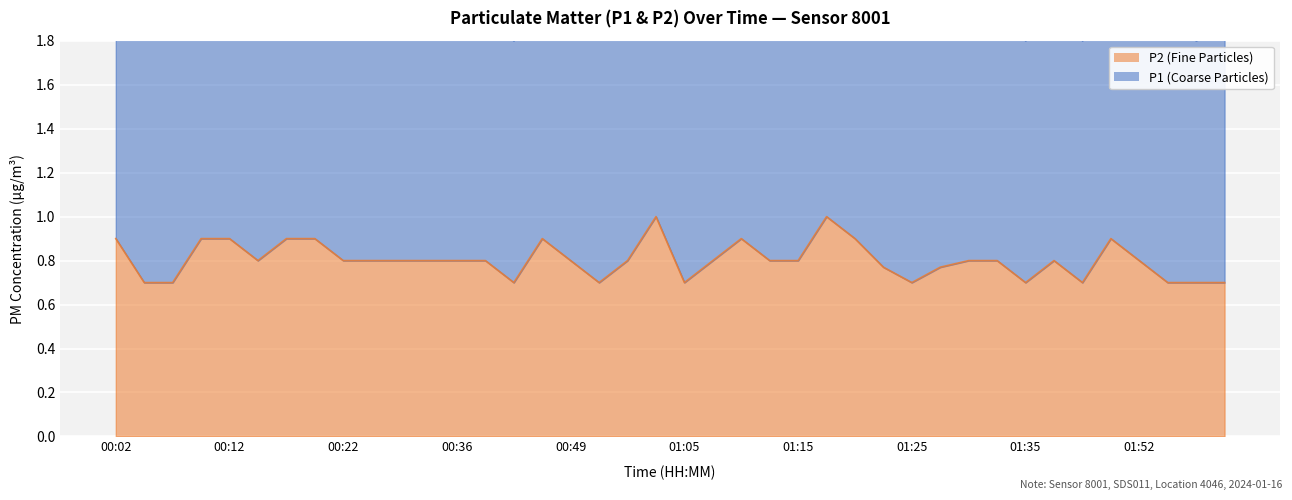

Where is the data nearest to the value 0?

00:04